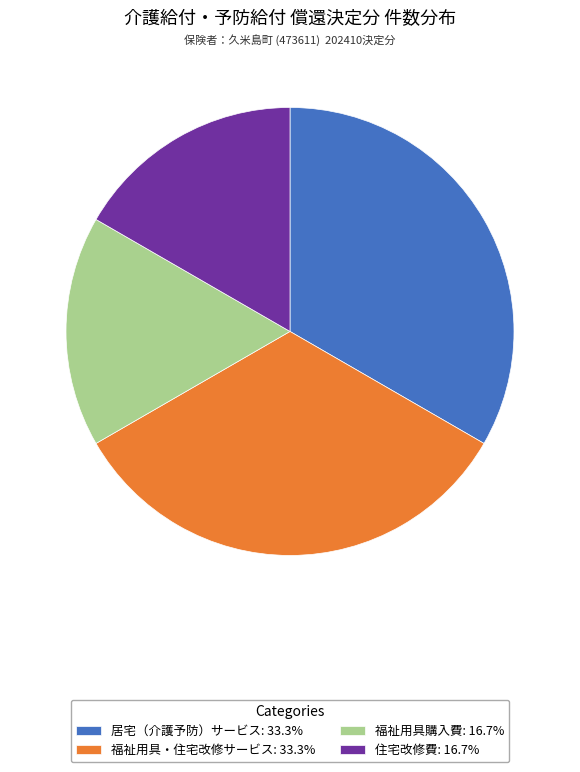

Does 住宅改修費: 16.7% account for over 50% of the chart?

No